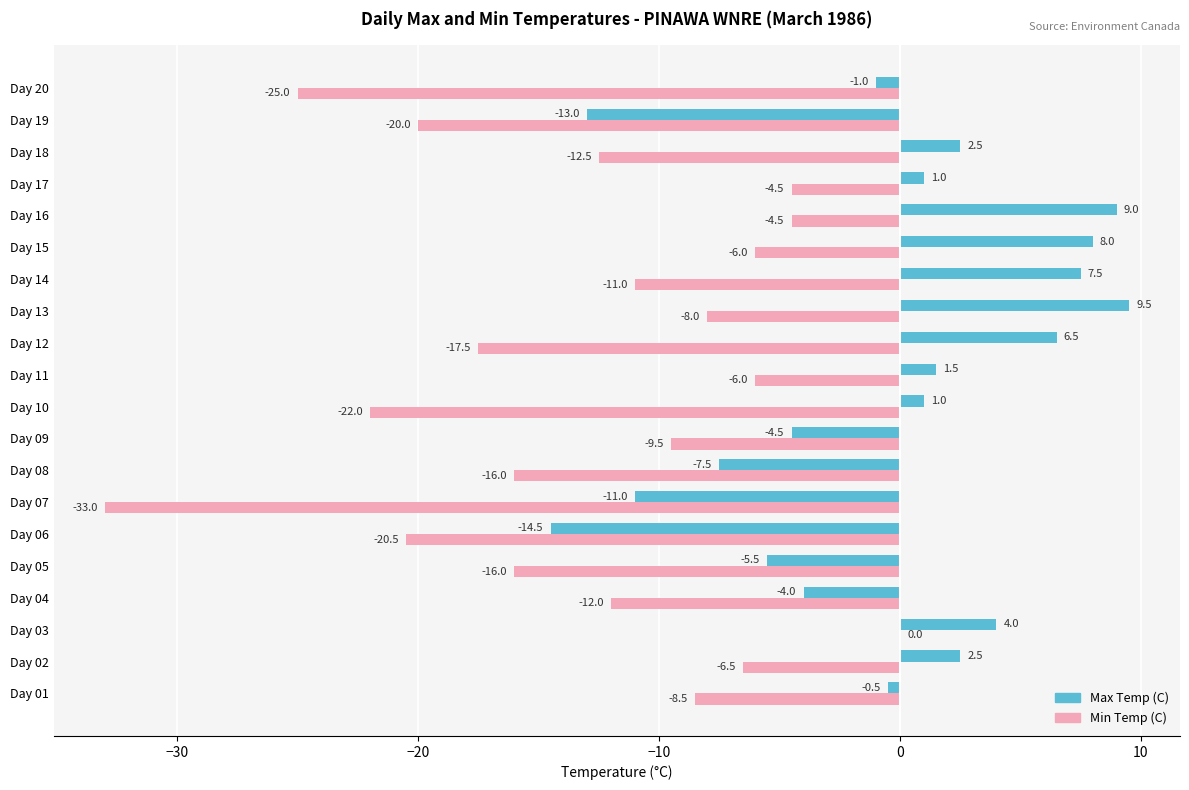

What is the sum of the Max Temp (C) values at Day 12 and Day 13?

16.0